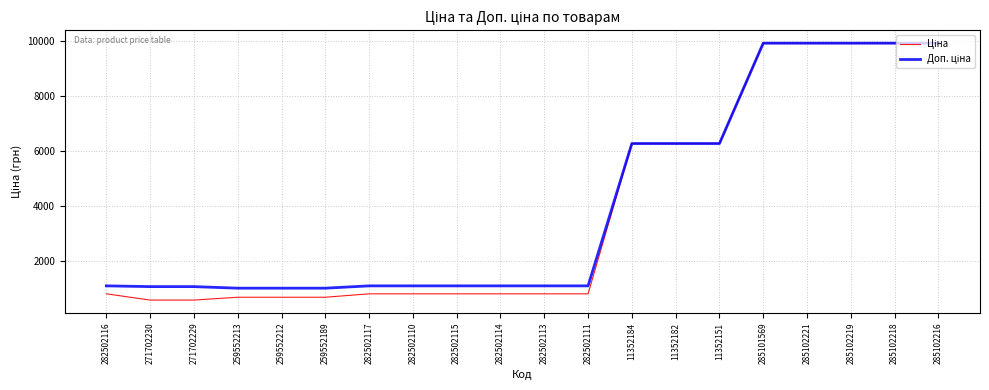

What is the minimum value shown in the chart?

586.0